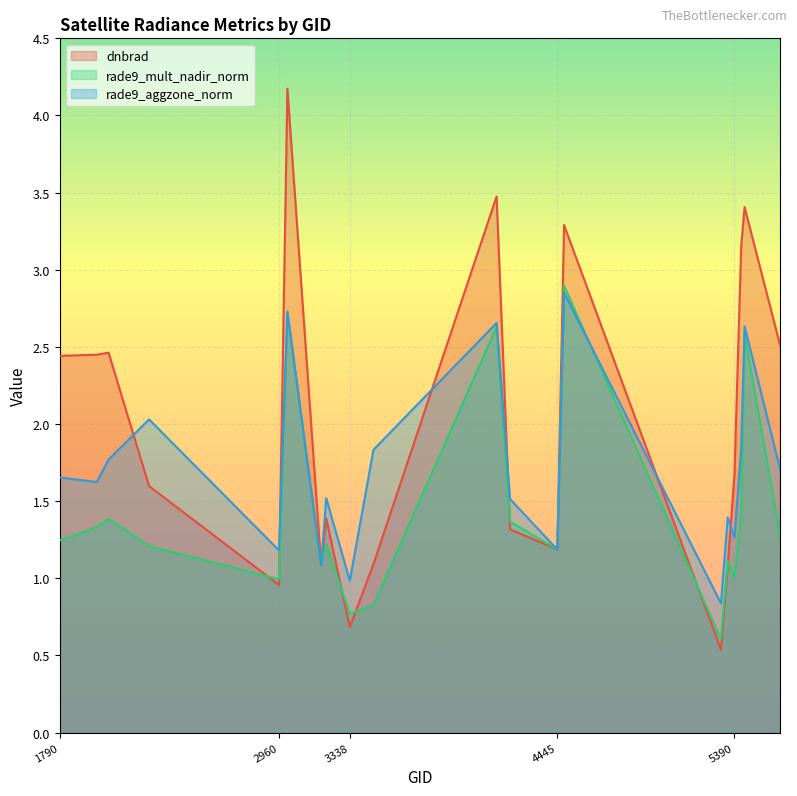

Is it true that rade9_aggzone_norm equals 4.0 at 4121?

False